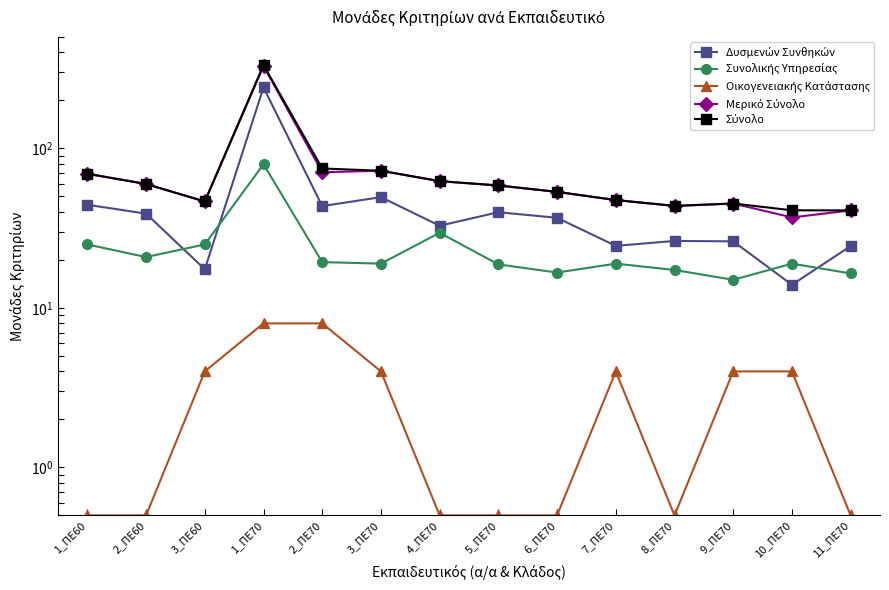

Which label corresponds to the smallest value in the chart?

1_ΠΕ60